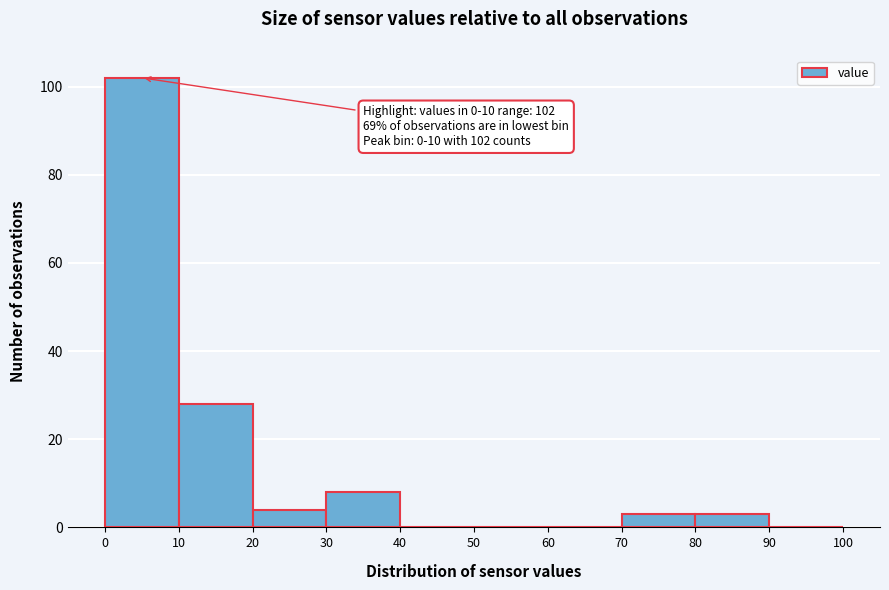

Which range on the x-axis has the tallest bar?

0 to 10